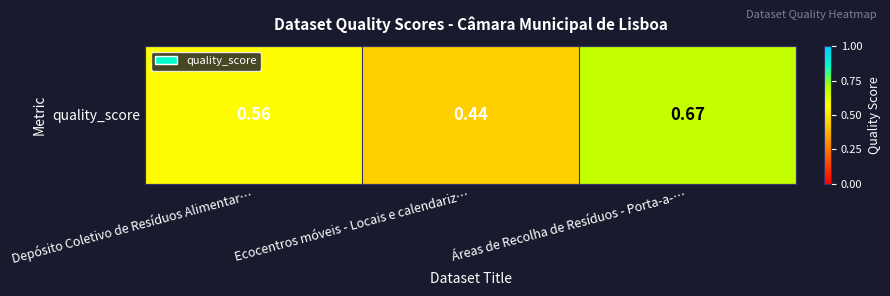

Rank the categories by value from lowest to highest.

Ecocentros móveis - Locais e calendariz…, Depósito Coletivo de Resíduos Alimentar…, Áreas de Recolha de Resíduos - Porta-a-…